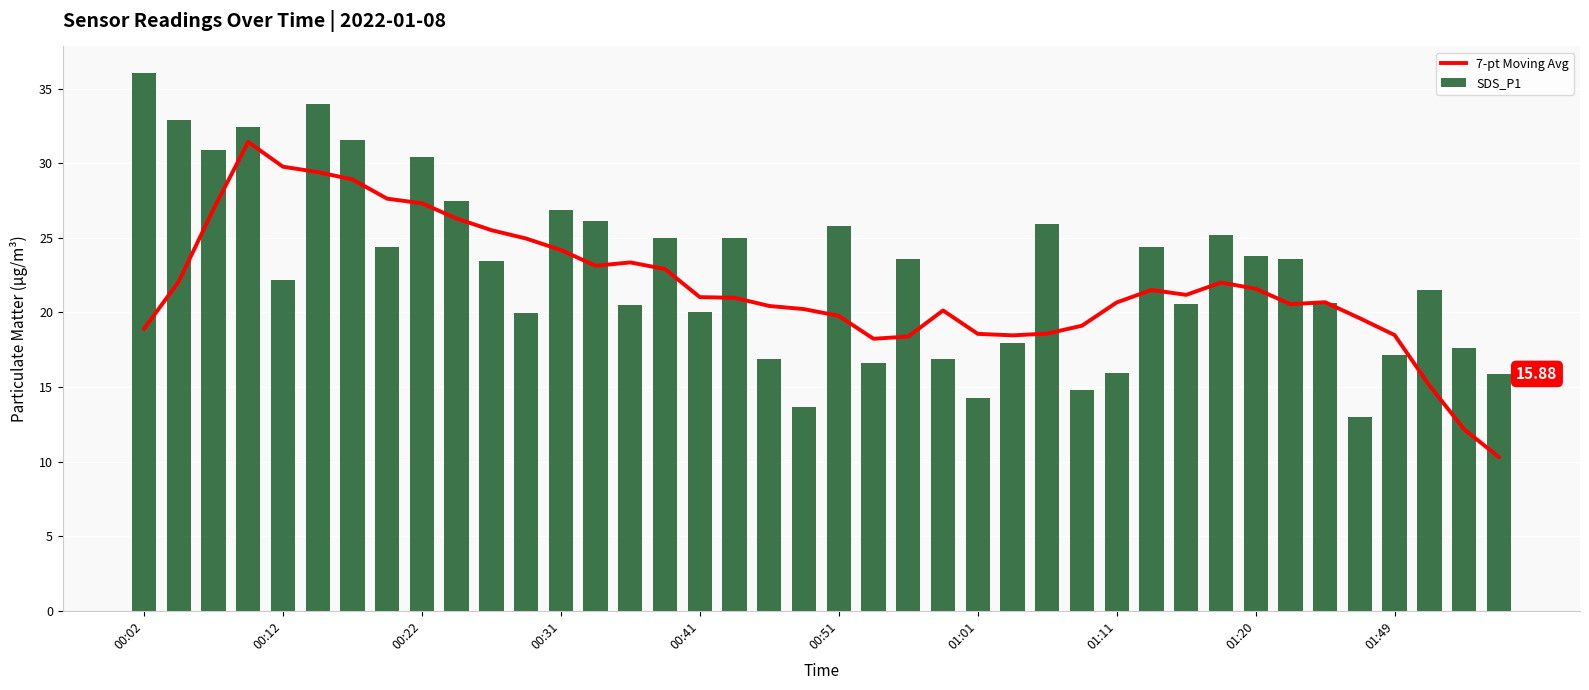

What is the average value of the SDS_P1 series?

22.9